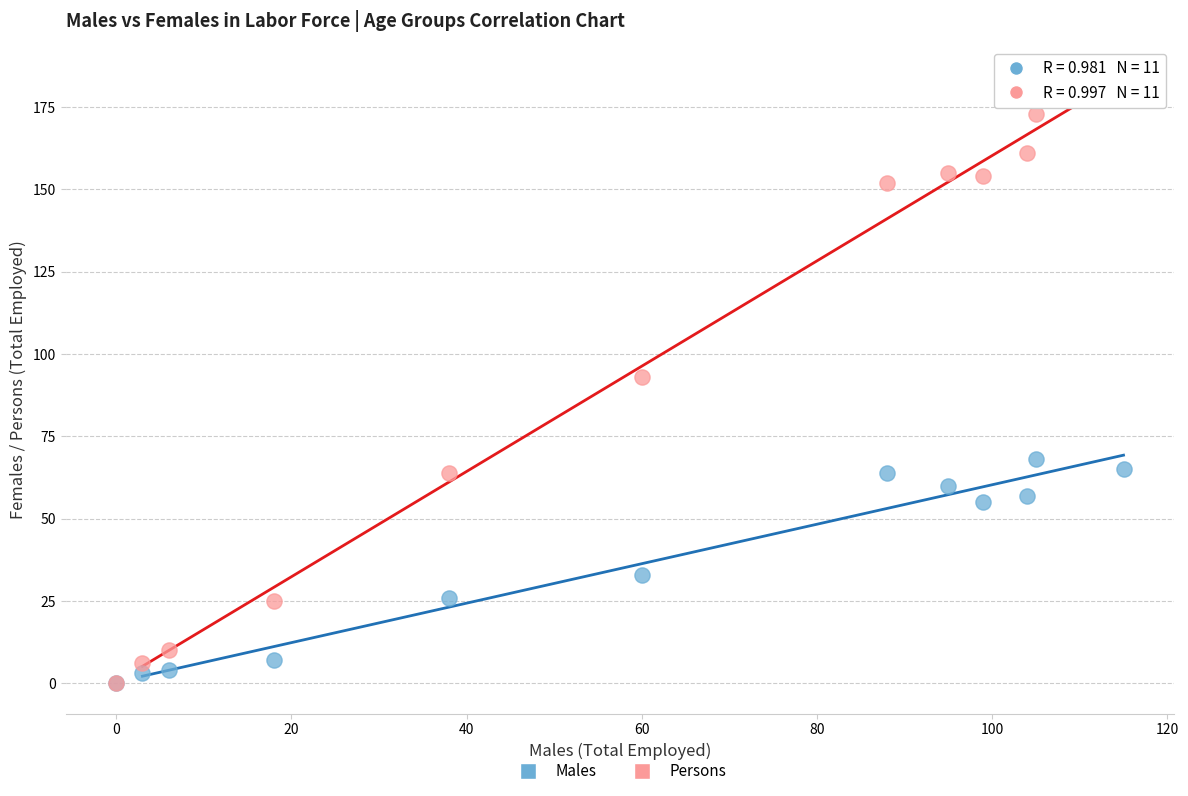

What are all the series names shown in the legend?

Males, Persons